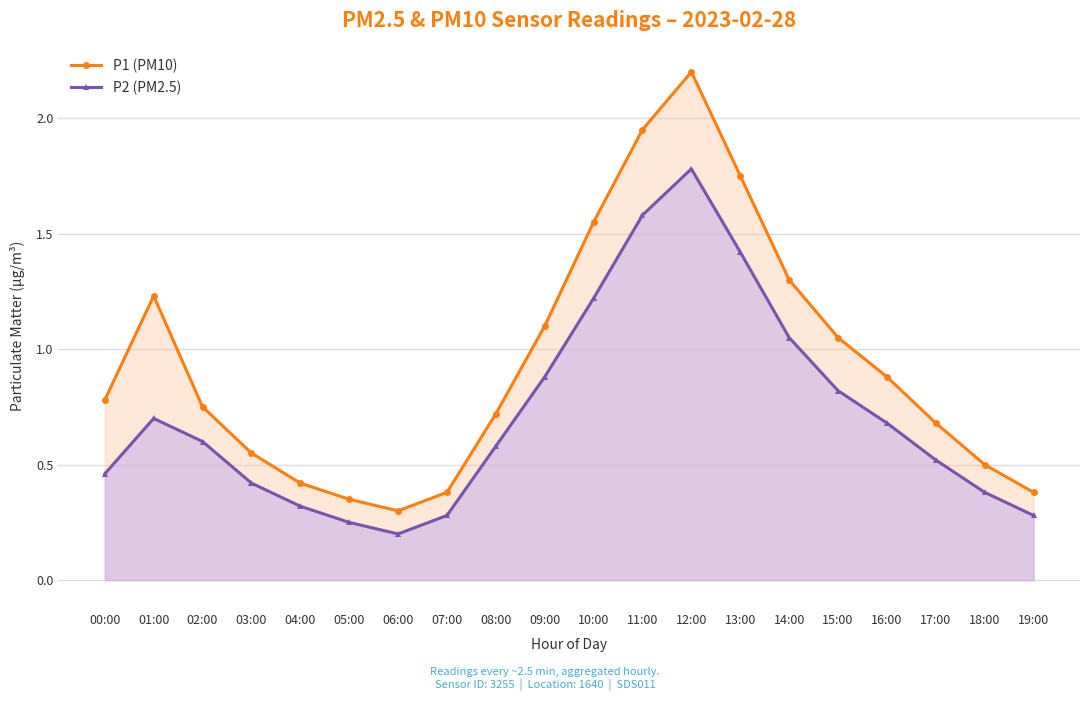

What is the minimum value for P2 (PM2.5)?

0.2